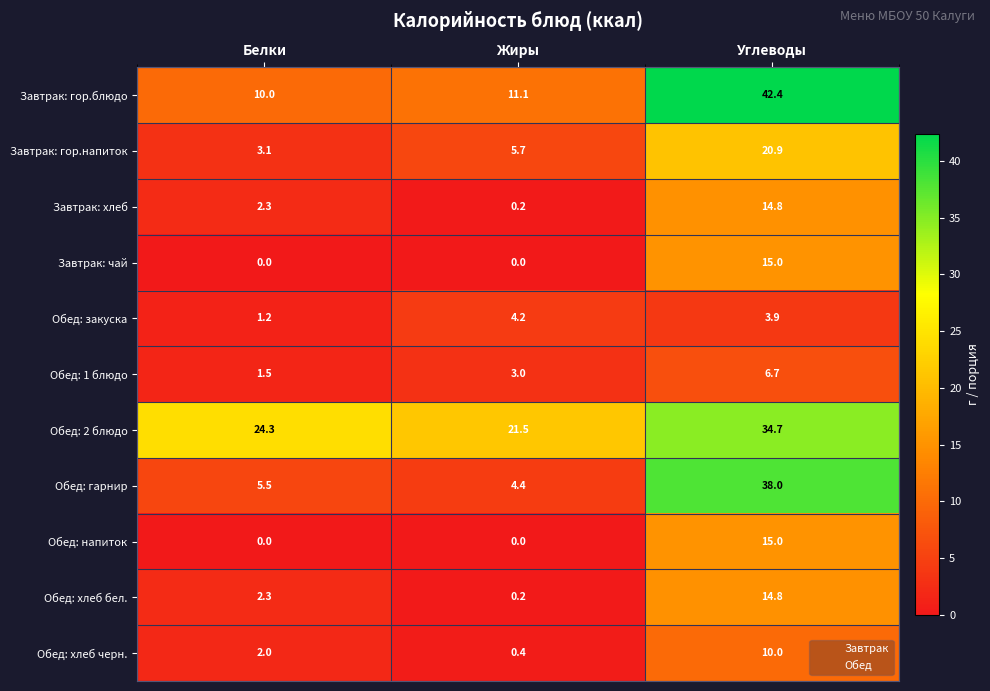

Which label corresponds to the largest value in the chart?

Углеводы